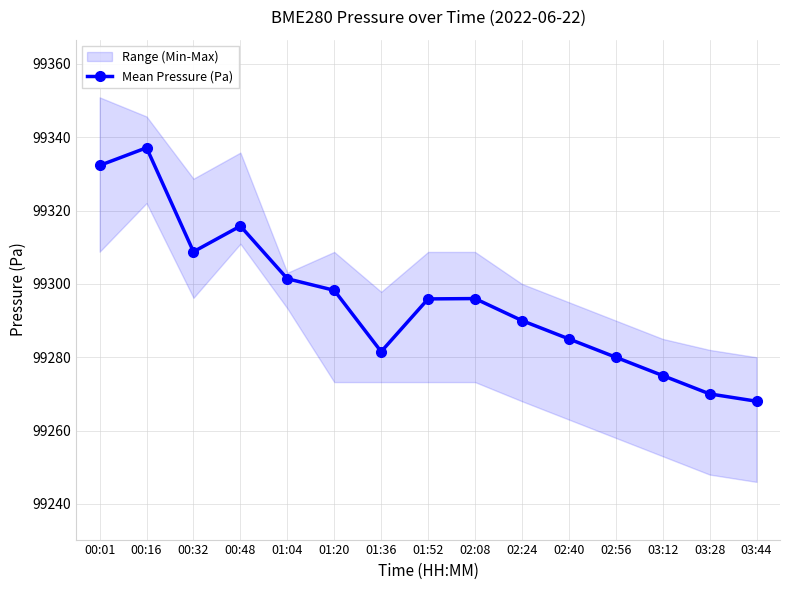

Where is the first local maximum?

00:16